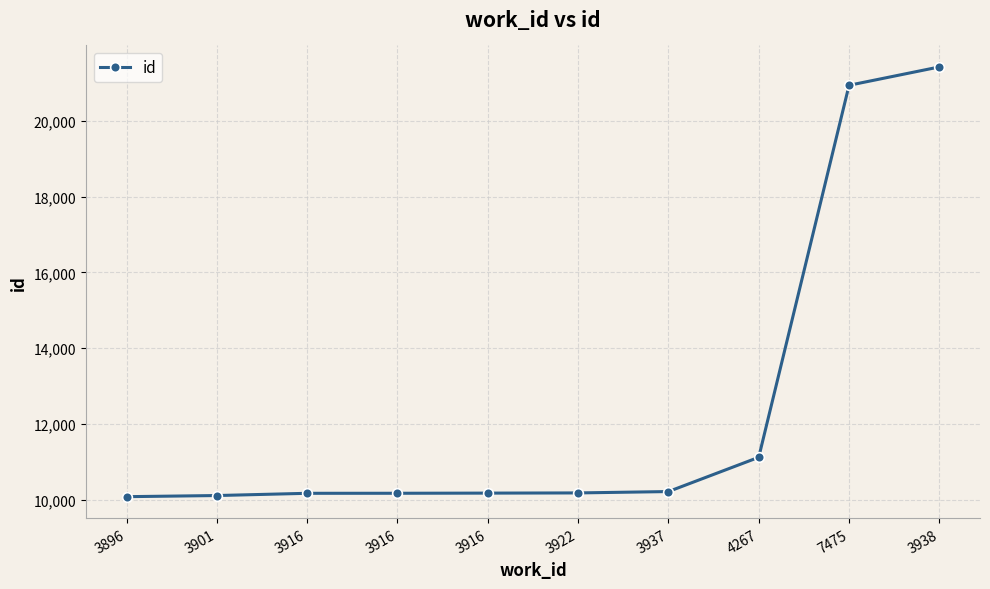

Where is the data nearest to the value 15752?

4267